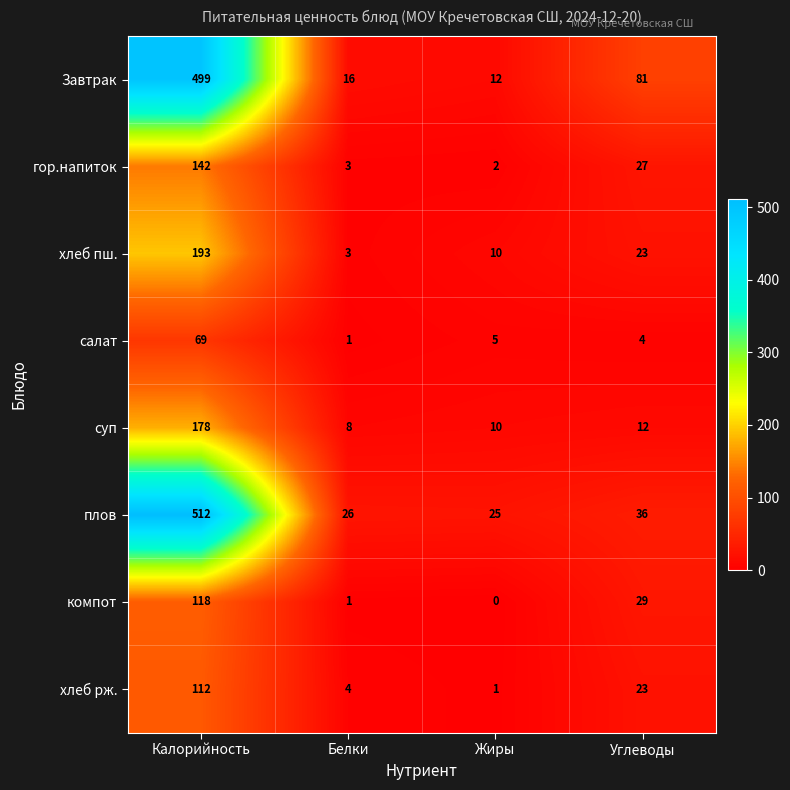

Is it true that компот equals 0 at Белки?

False